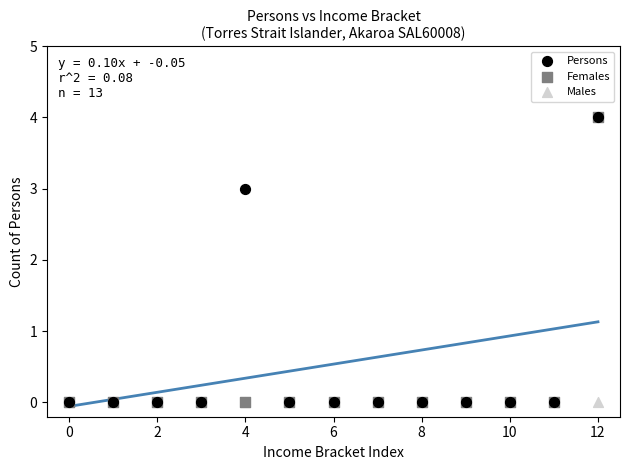

Across all series, what Y value is closest to 2?

3